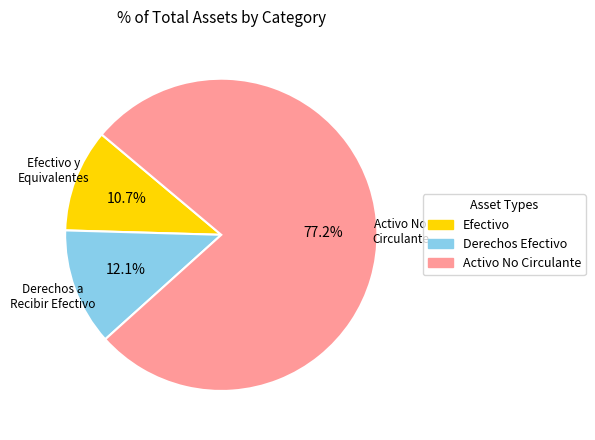

Is there any slice that represents more than half of the pie?

Yes